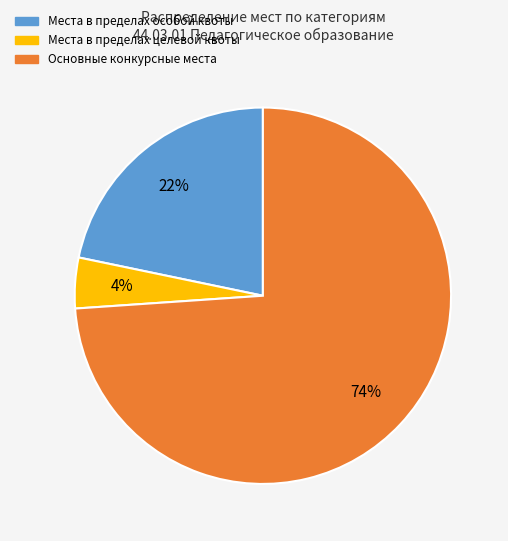

What percentage is the Основные конкурсные места slice, to the nearest percent?

74%